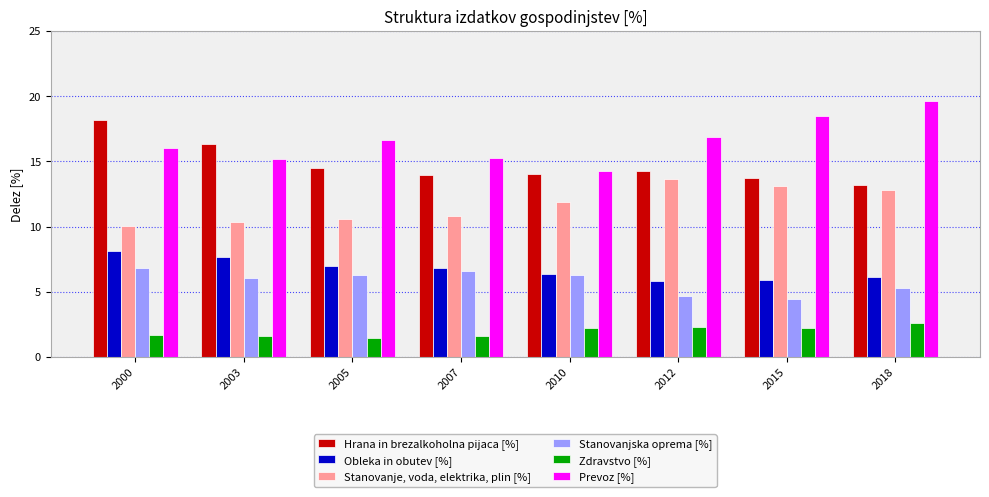

Read the Hrana in brezalkoholna pijaca [%] value at 2000.

18.2